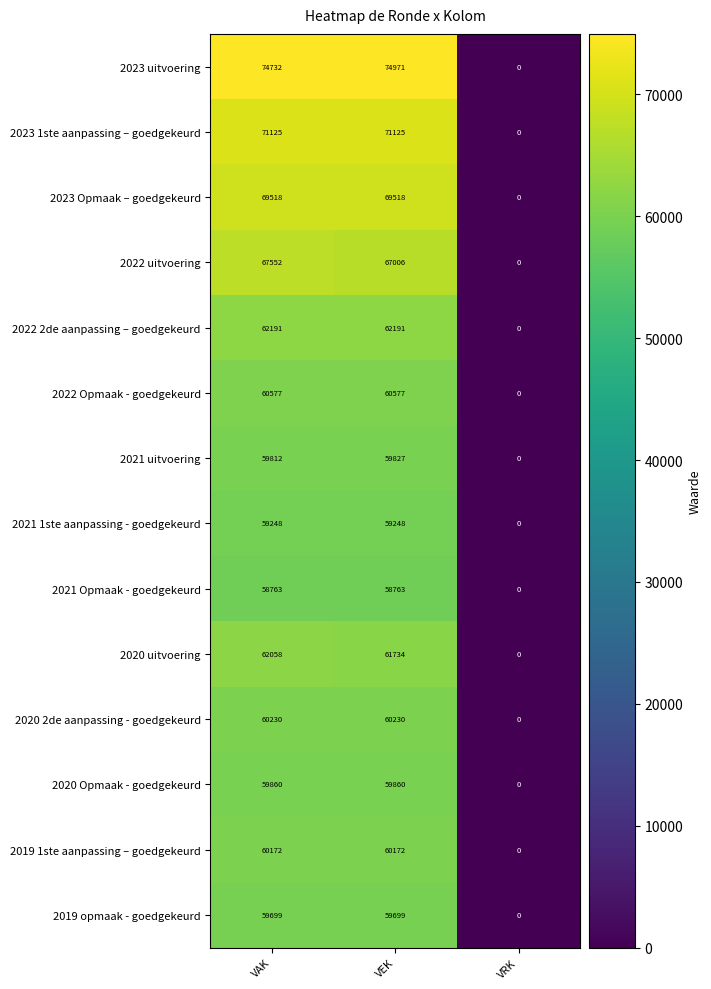

Which category has the lowest value across all series?

VRK